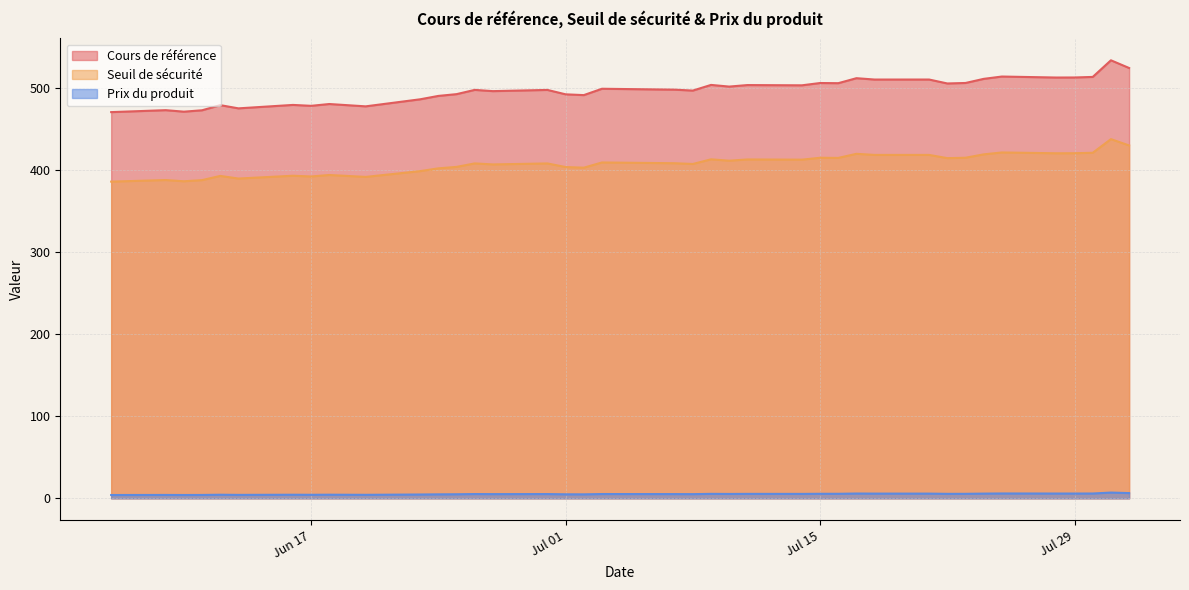

Which series has the widest spread of values?

Cours de référence